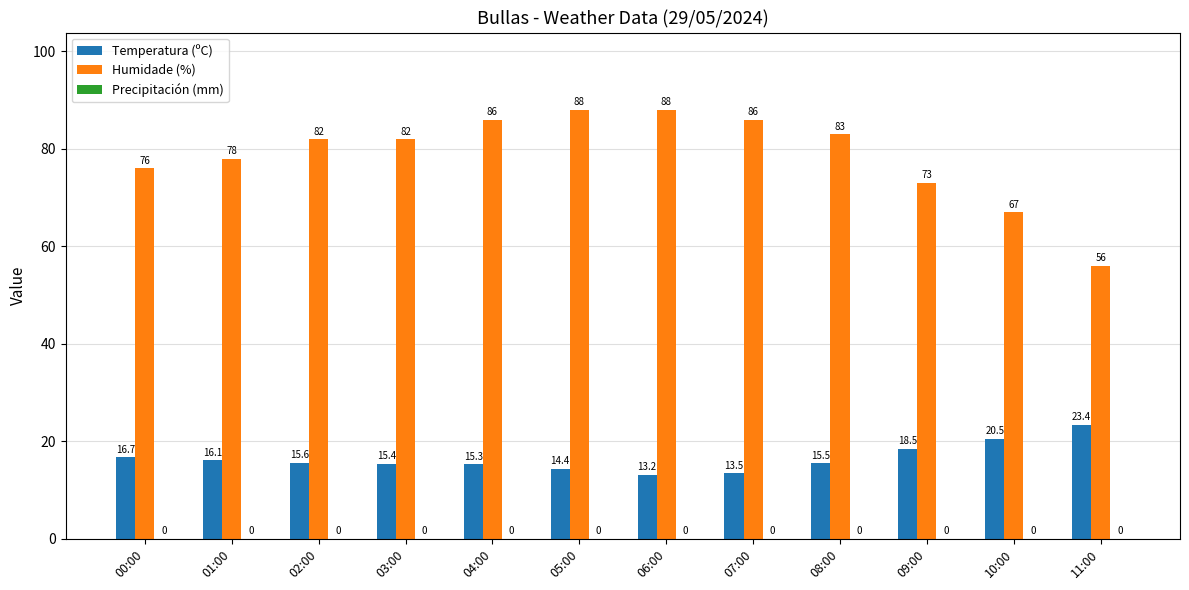

At which category is the sum across all series the highest?

05:00